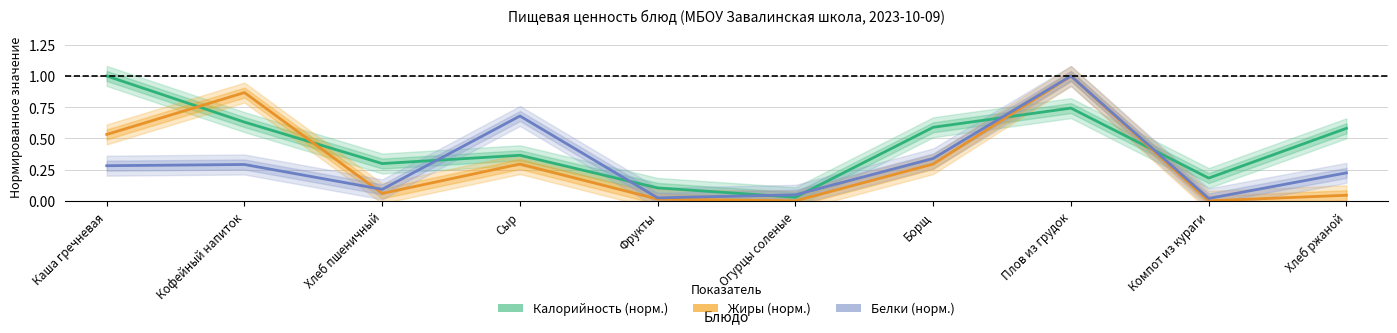

What is the total value across all series at Компот из кураги?

0.2